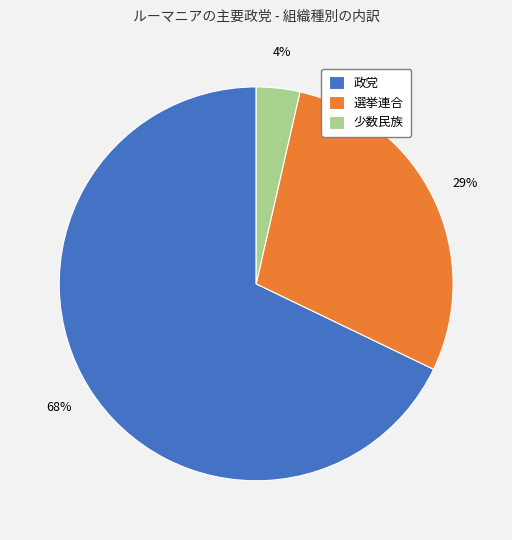

Is the sum of 選挙連合 and 少数民族 greater than half?

No